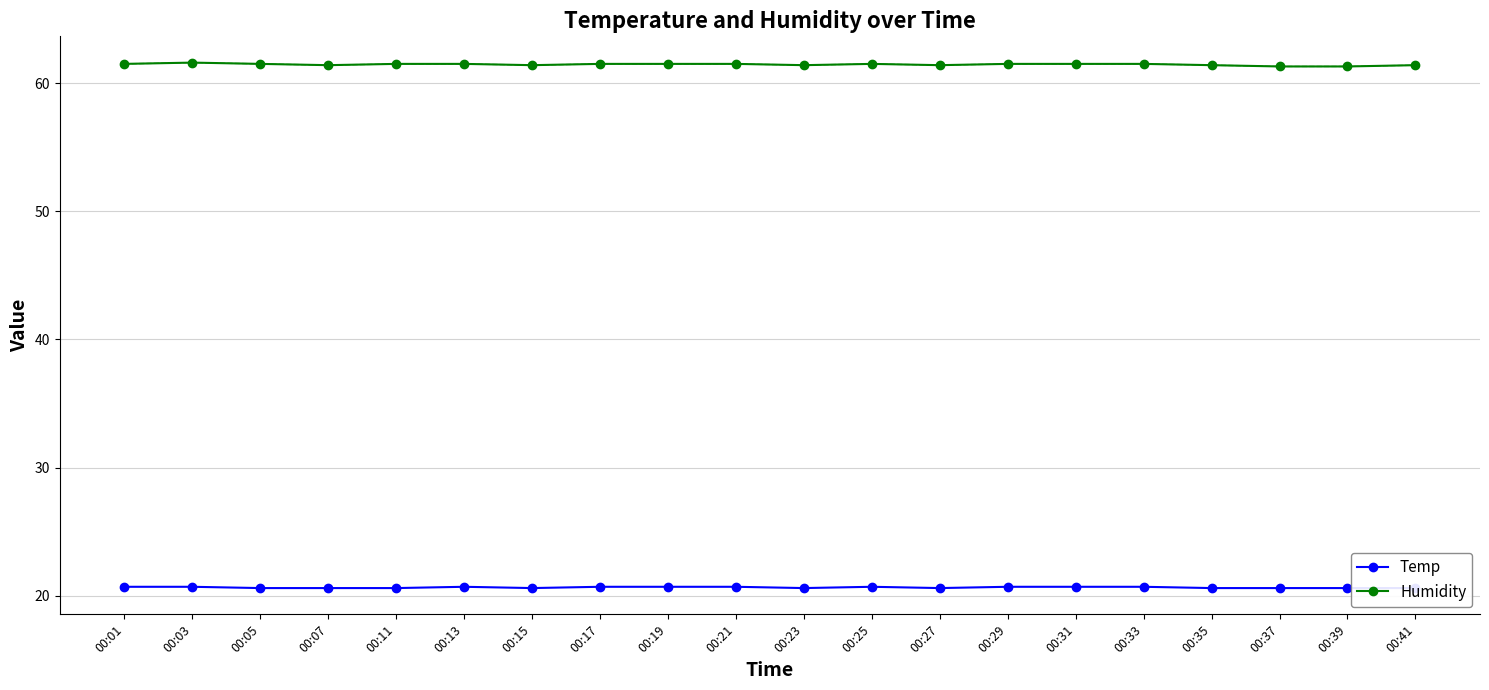

Which series has the widest spread of values?

Humidity